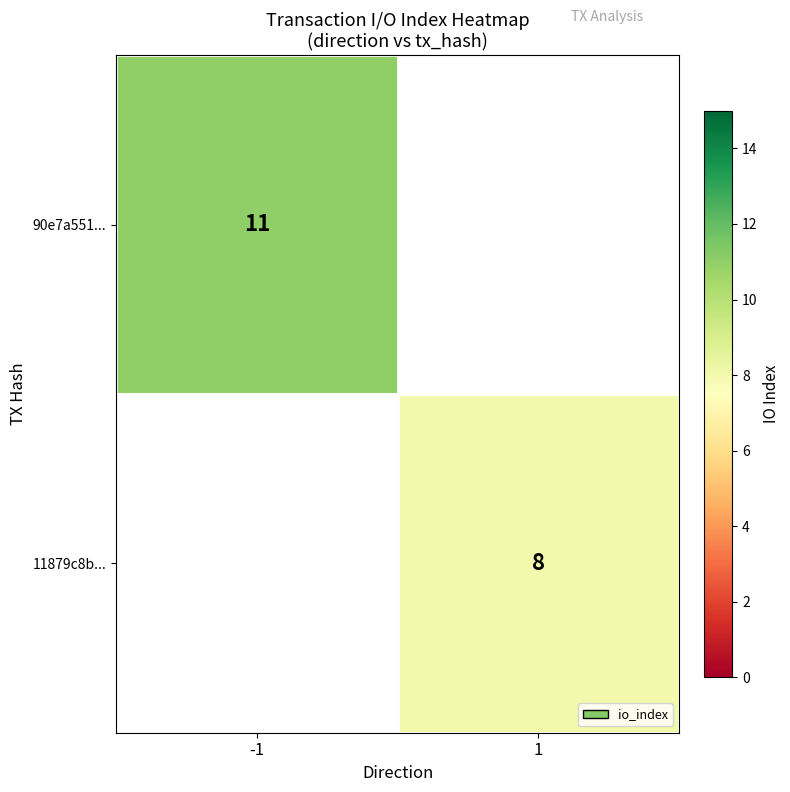

Is it true that 11879c8b... equals 8 at 1?

True